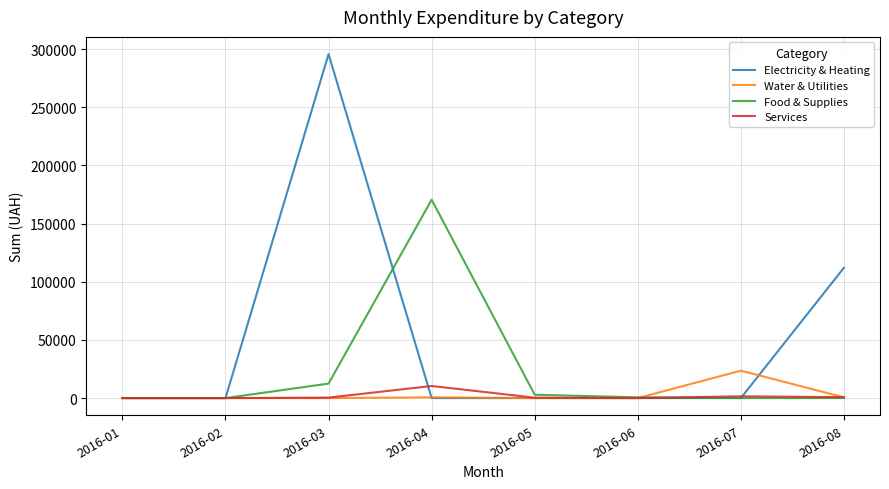

How many lines are shown in the chart?

4